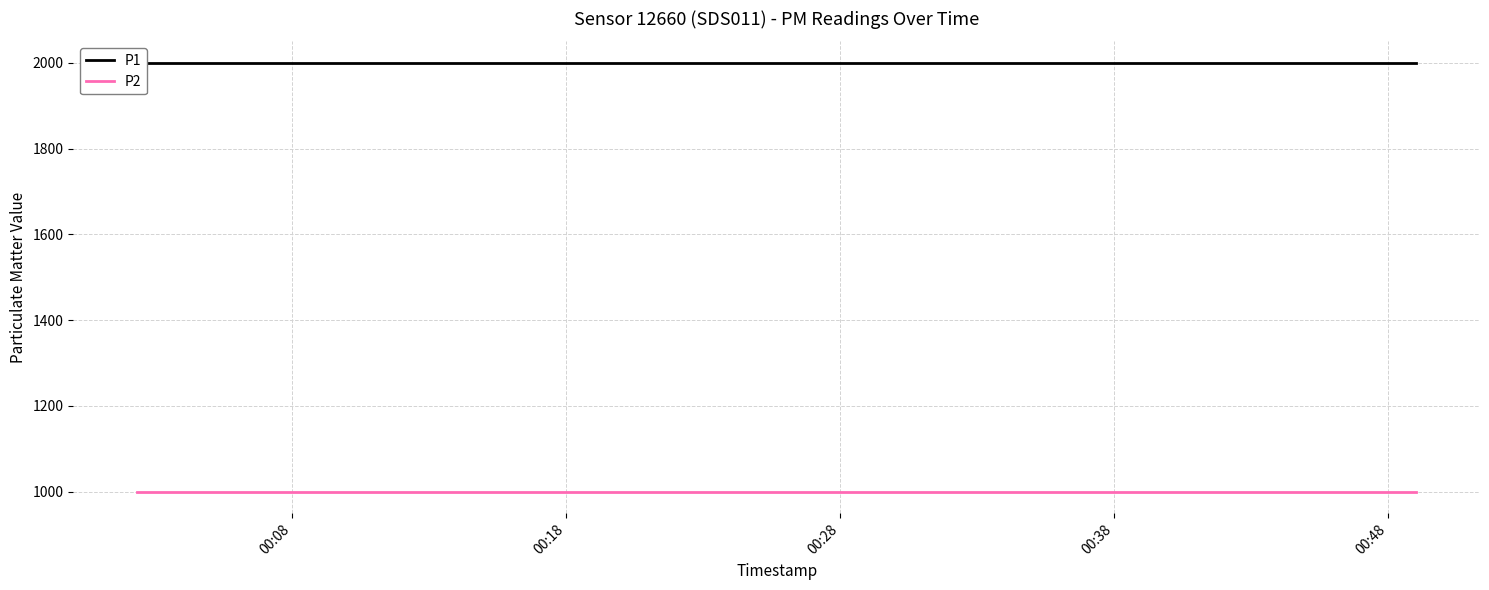

The P1 series shows 404.1 at 16. True or false?

False